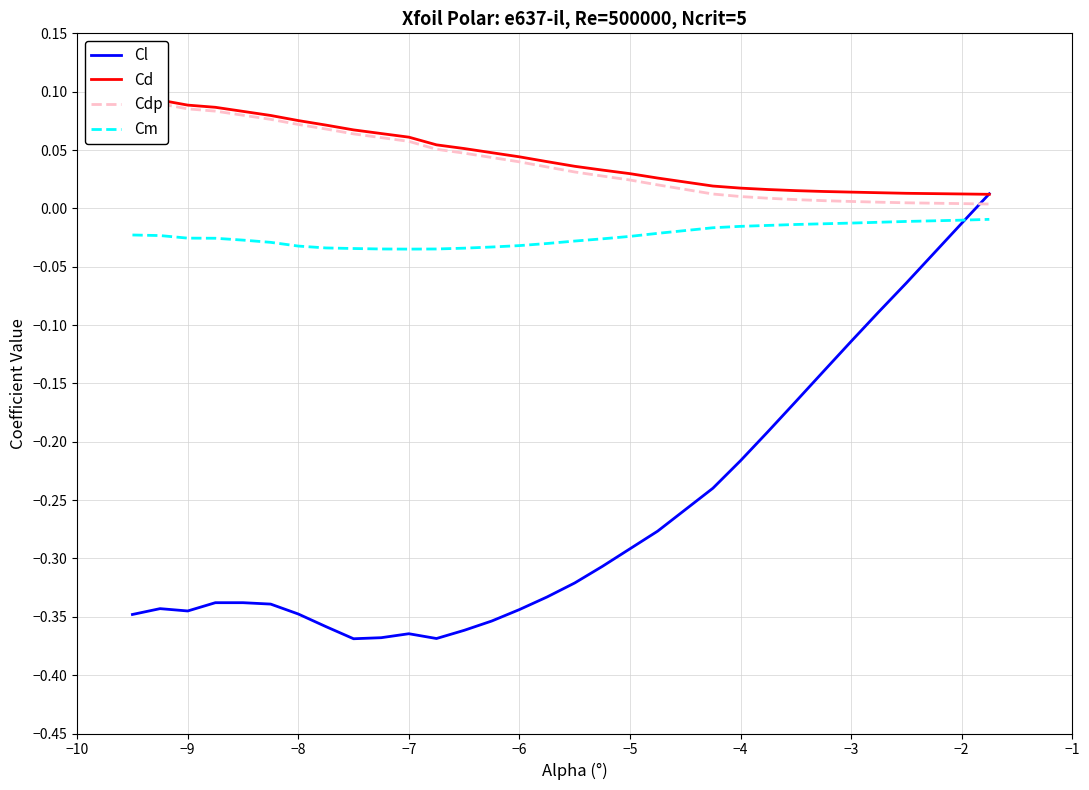

Is it true that Cm equals -0.1 at −8?

False